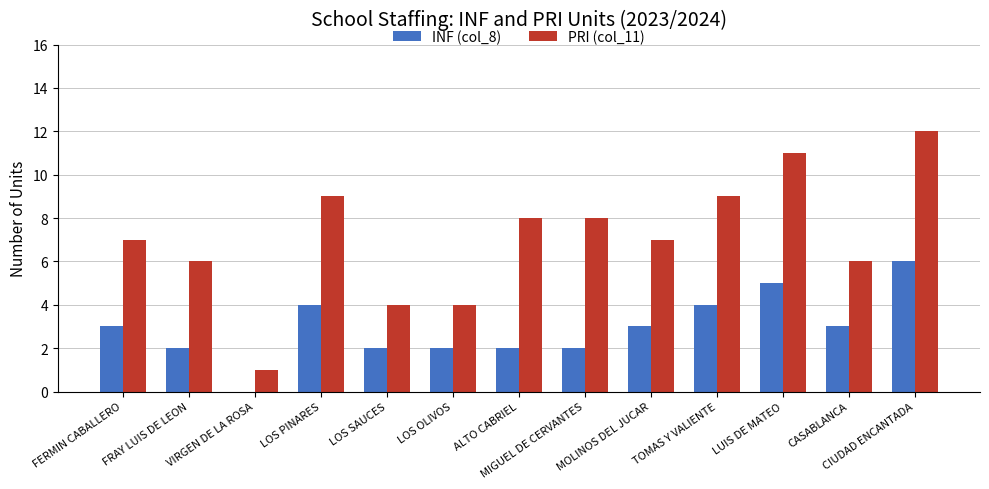

What is the greatest value displayed?

12